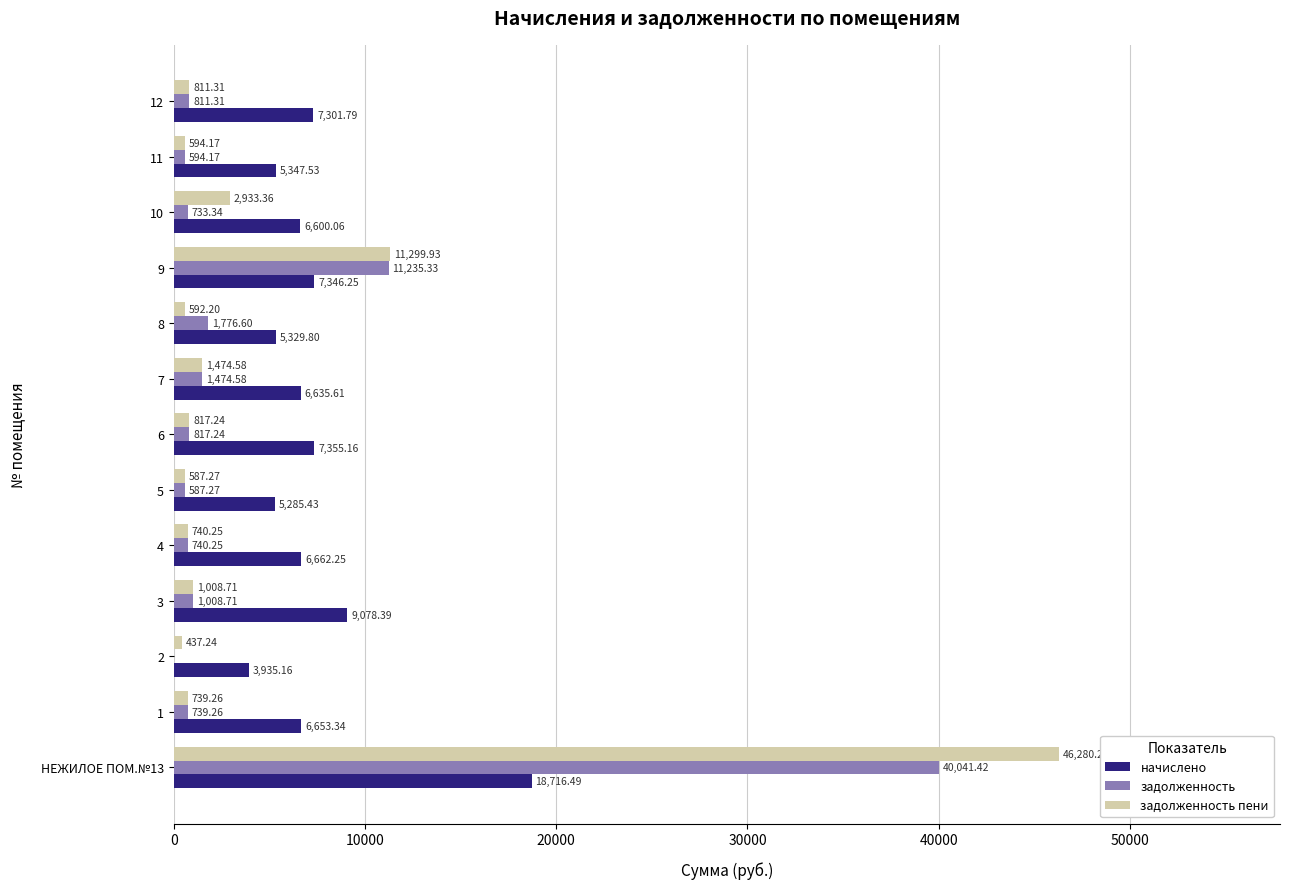

Between 4 and 12, which series saw the biggest shift?

начислено